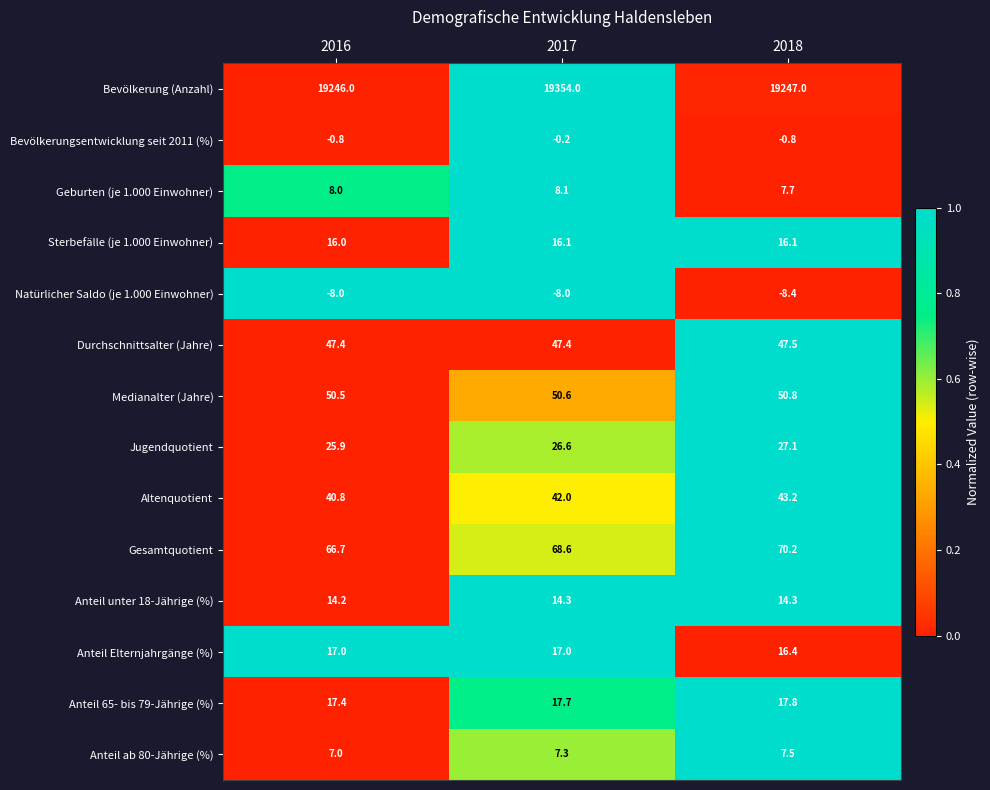

Count the number of data series in this chart.

14